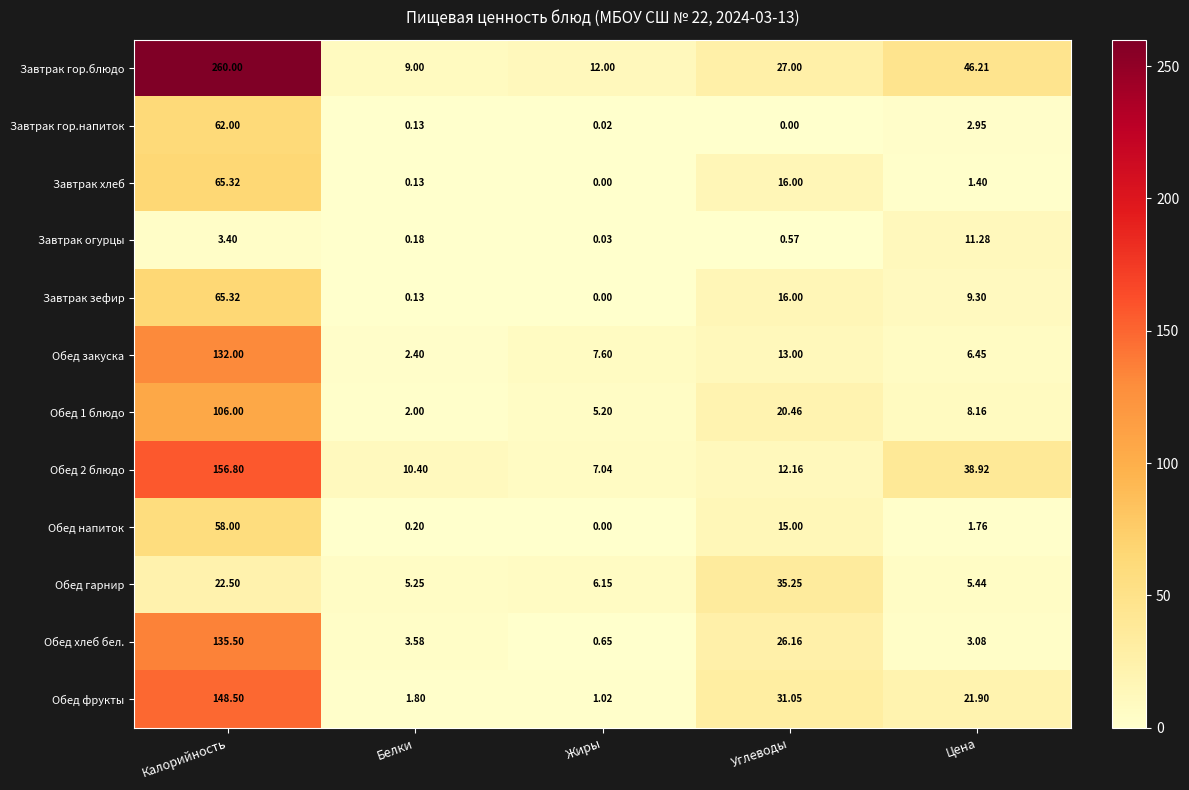

What is the difference between the highest and lowest values at Белки?

10.3